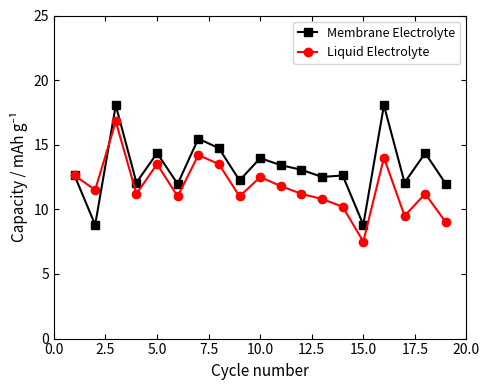

True or false: Liquid Electrolyte has more than 0 points higher than both neighbors.

True